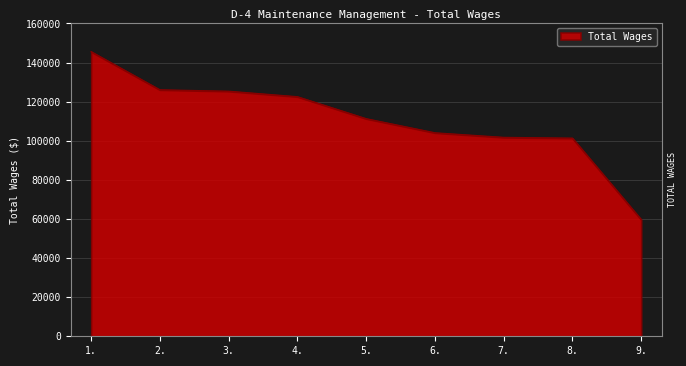

How many series are shown in this chart?

1